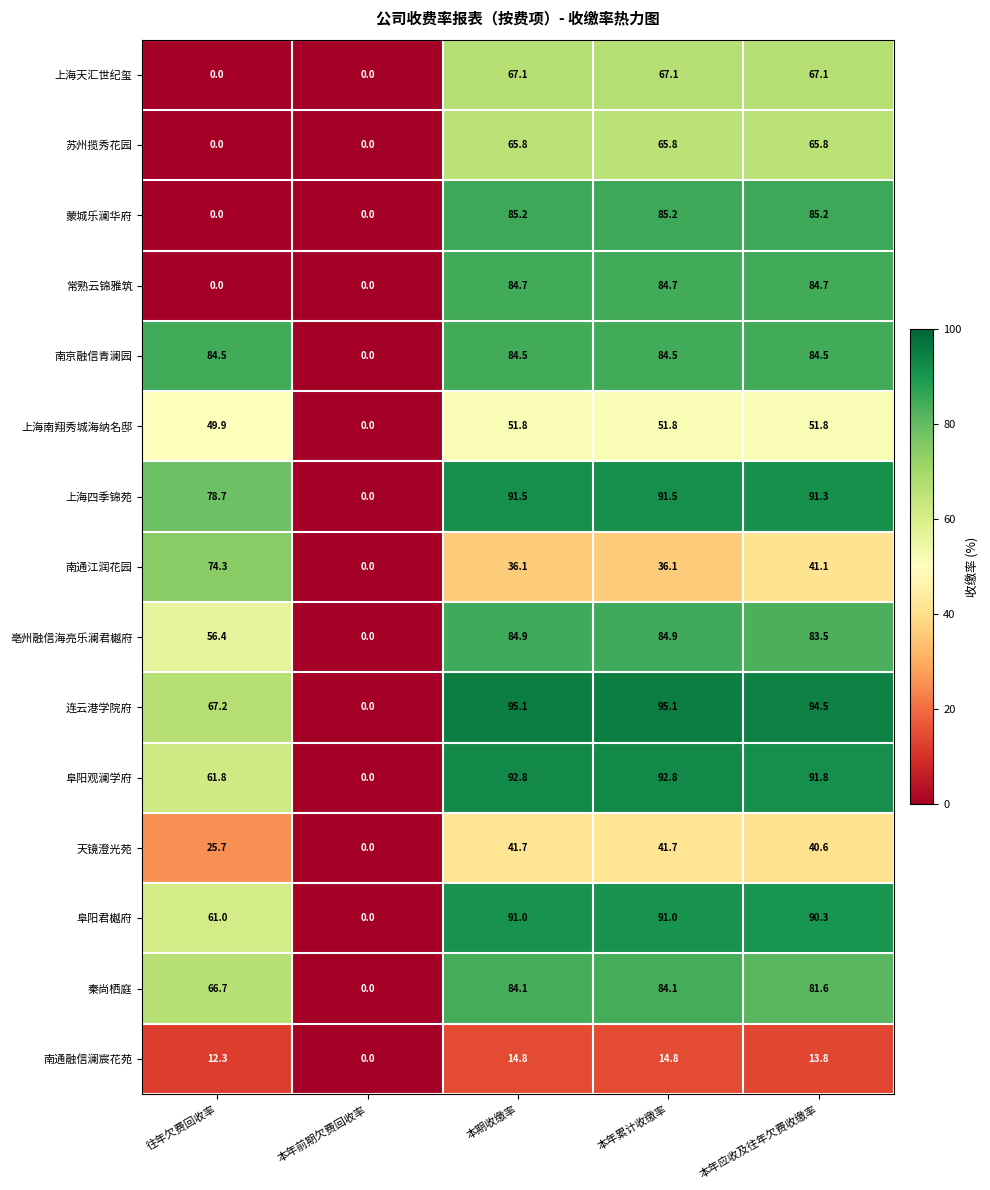

What is the total value across all series at 本期收缴率?

1071.1